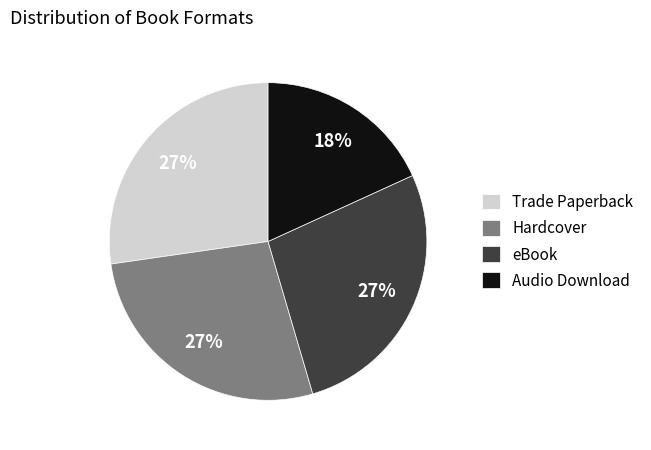

Combined, do eBook and Audio Download account for over 50%?

No